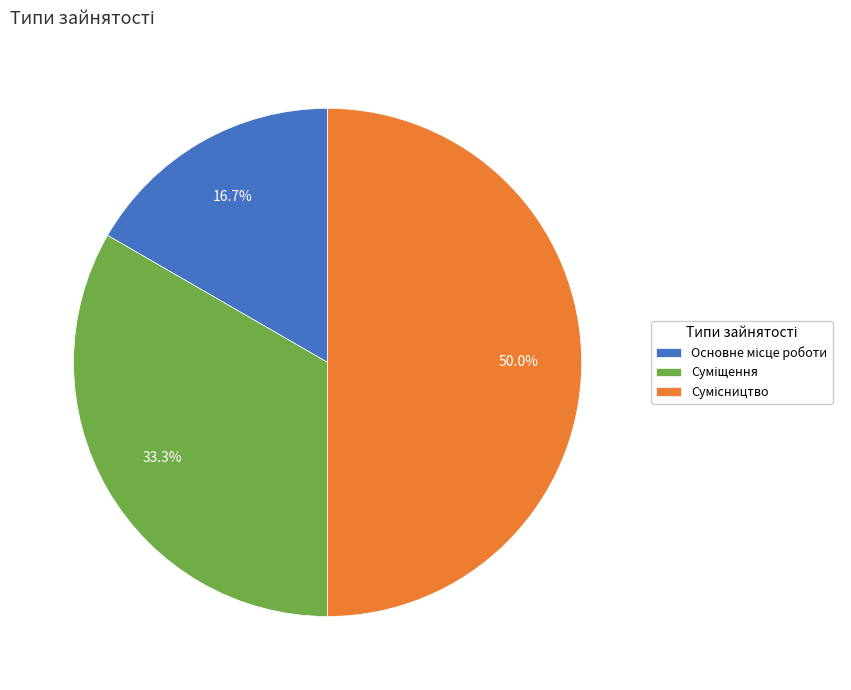

Count the number of slices in the pie.

3